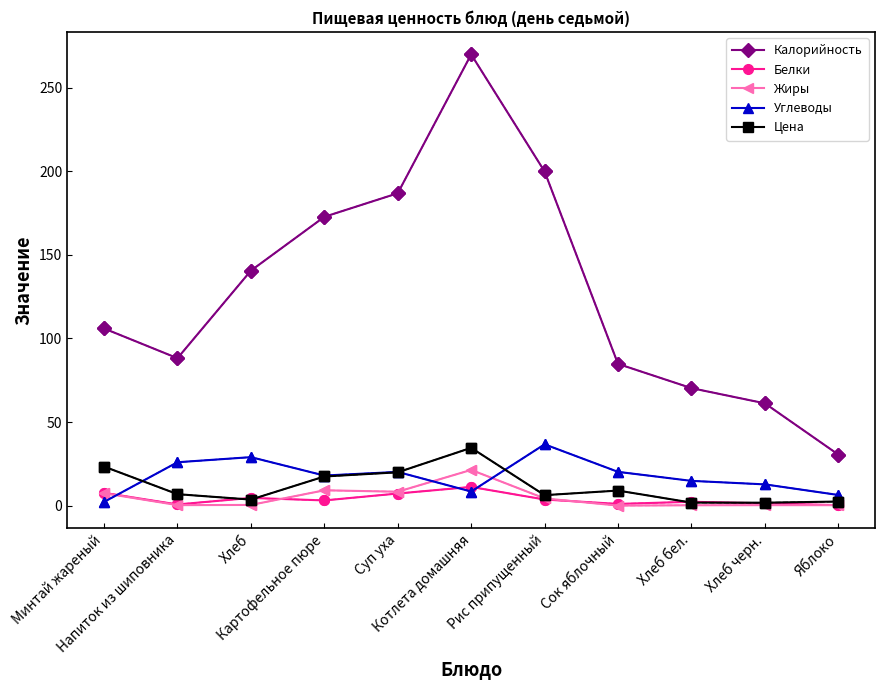

What is the label of the 7th point from the left?

Рис припущенный